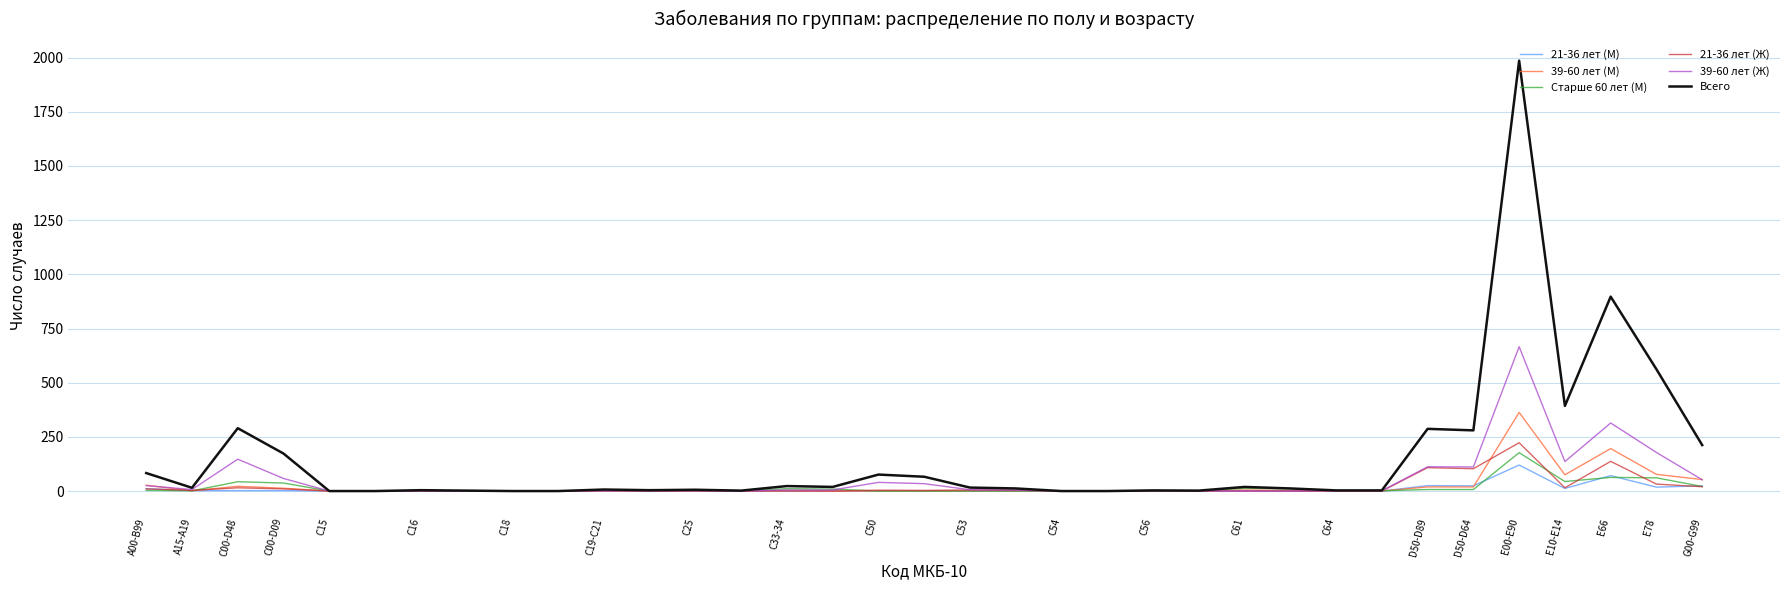

True or false: 21-36 лет (М) has more than 2 points higher than both neighbors.

True